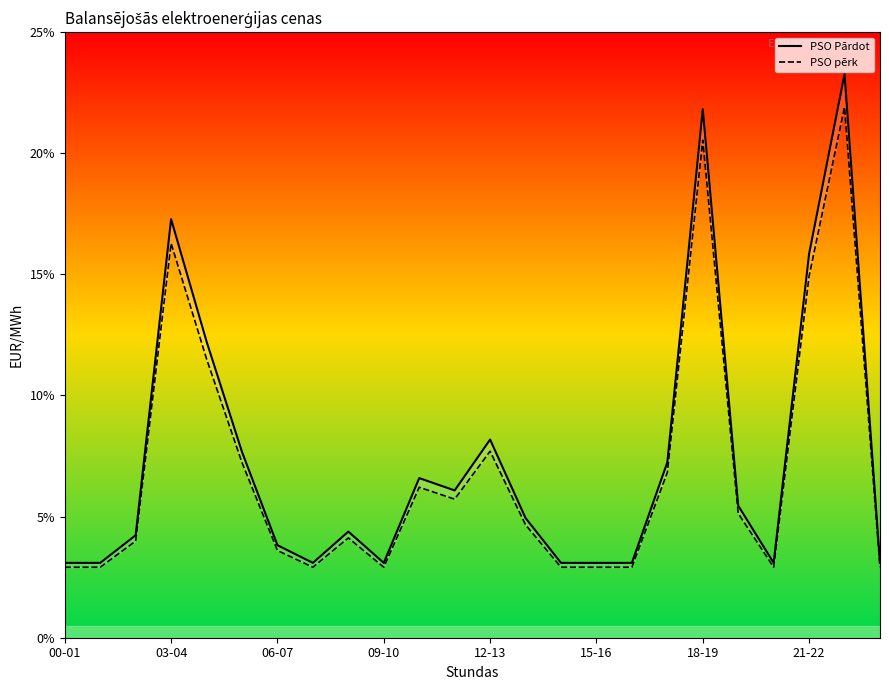

Reading left to right, transcribe all the data shown in this chart.

PSO Pārdot: 3.1	3.1	4.2	17.3	12.2	7.7	3.8	3.1	4.4	3.1	6.6	6.1	8.2	4.9	3.1	3.1	3.1	7.2	21.8	5.5	3.1	15.8	23.3	3.1
PSO pērk: 2.9	2.9	4.0	16.3	11.5	7.2	3.6	2.9	4.1	2.9	6.2	5.7	7.7	4.7	2.9	2.9	2.9	6.8	20.5	5.1	2.9	14.9	21.9	2.9